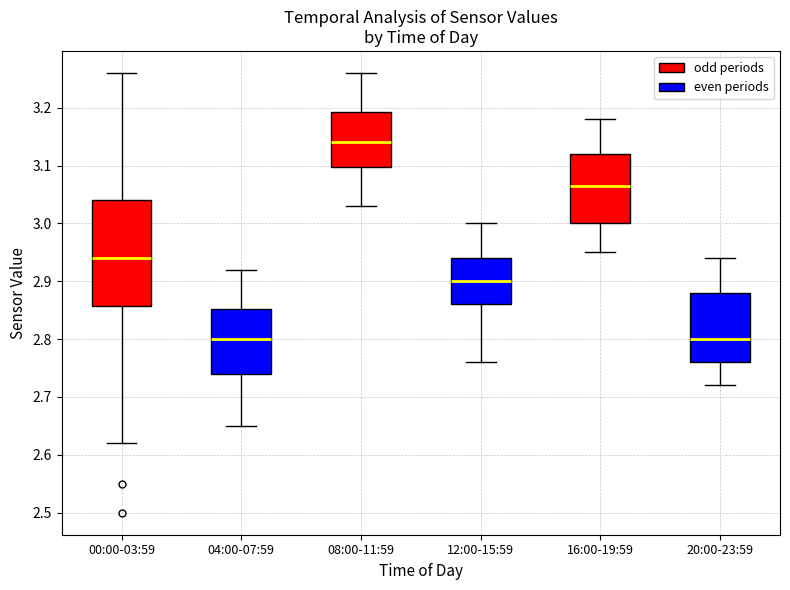

Which box is the tallest, from its lower edge to its upper edge?

00:00-03:59